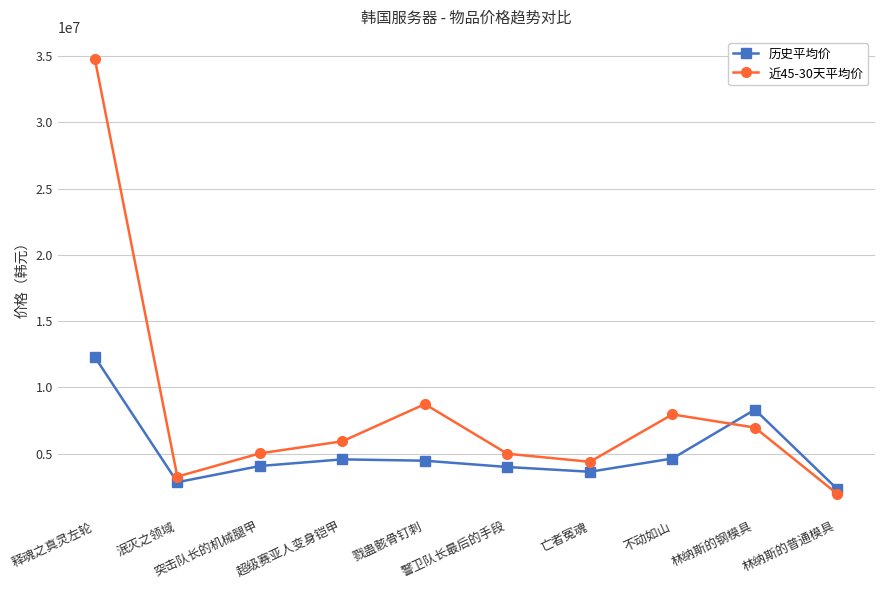

Between which two adjacent categories do 近45-30天平均价 and 历史平均价 first intersect?

不动如山 and 林纳斯的钢模具